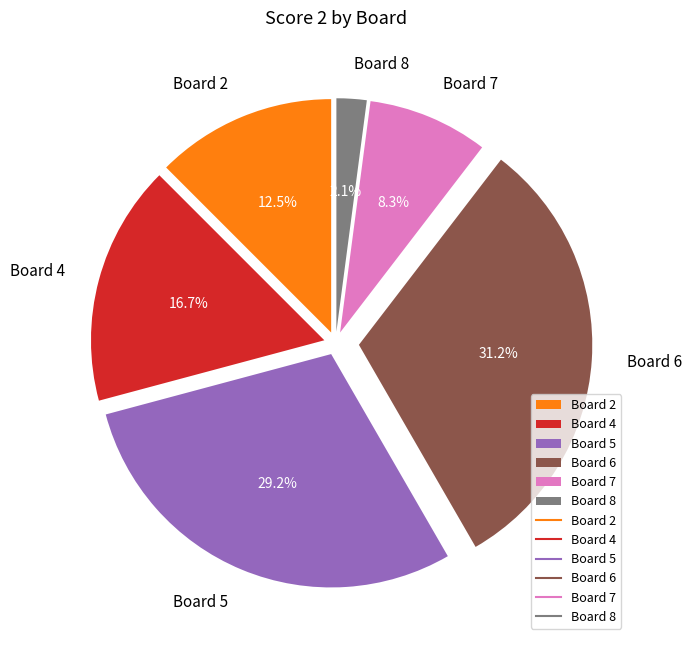

To the nearest percent, what is the combined percentage of Board 2 and Board 6?

44%